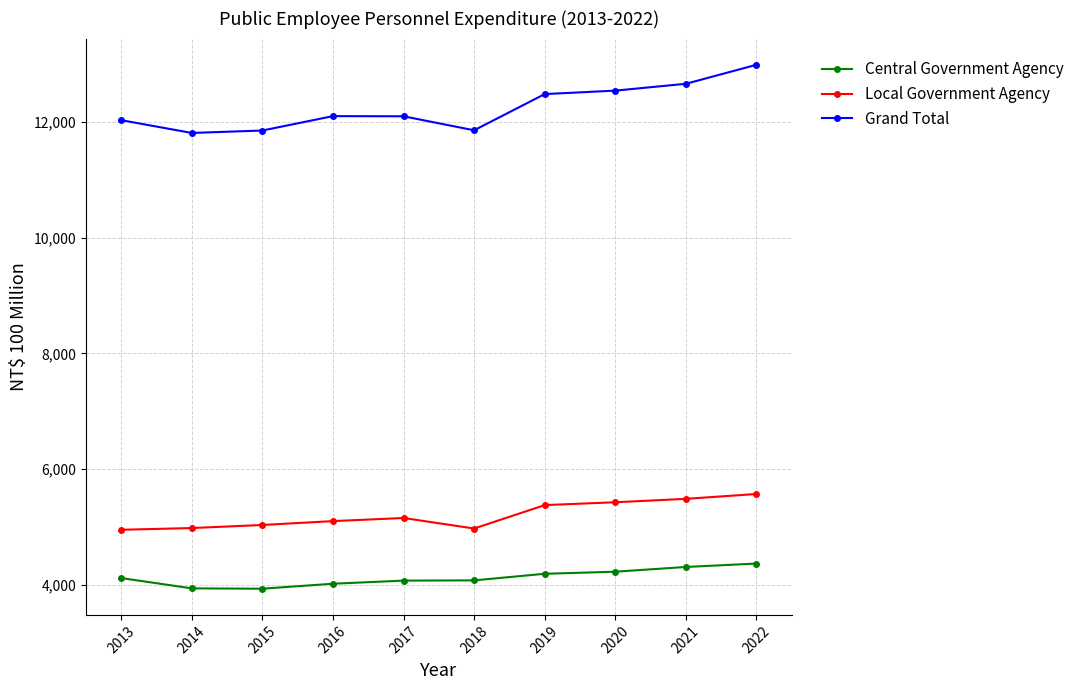

Which series has the largest total across all categories?

Grand Total